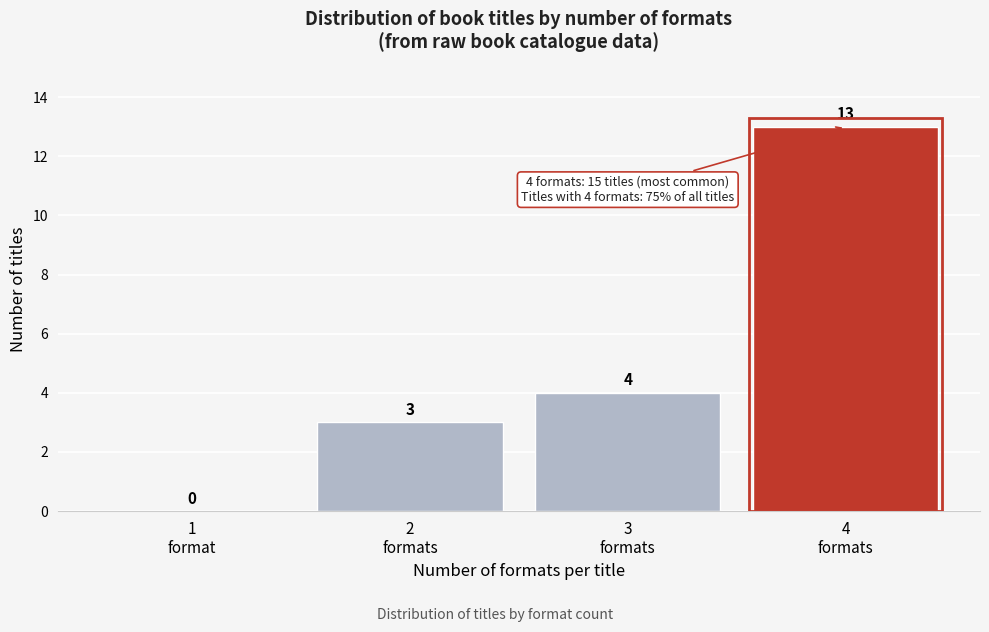

What is the sum of all values?

20